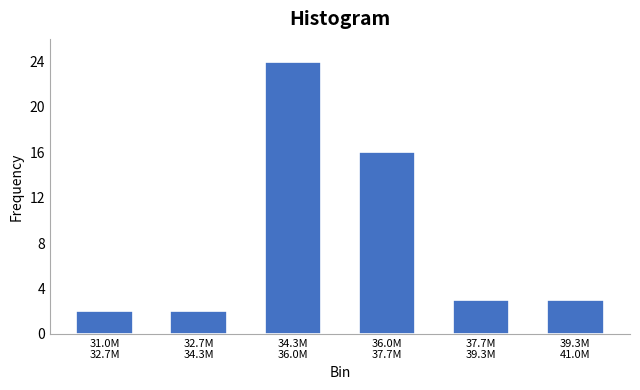

Reading right to left, what are all the values shown in this chart?

3	3	16	24	2	2